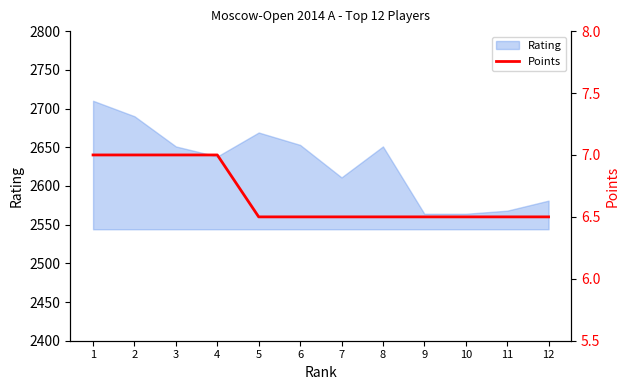

What is the highest value of the Rating series?

2710